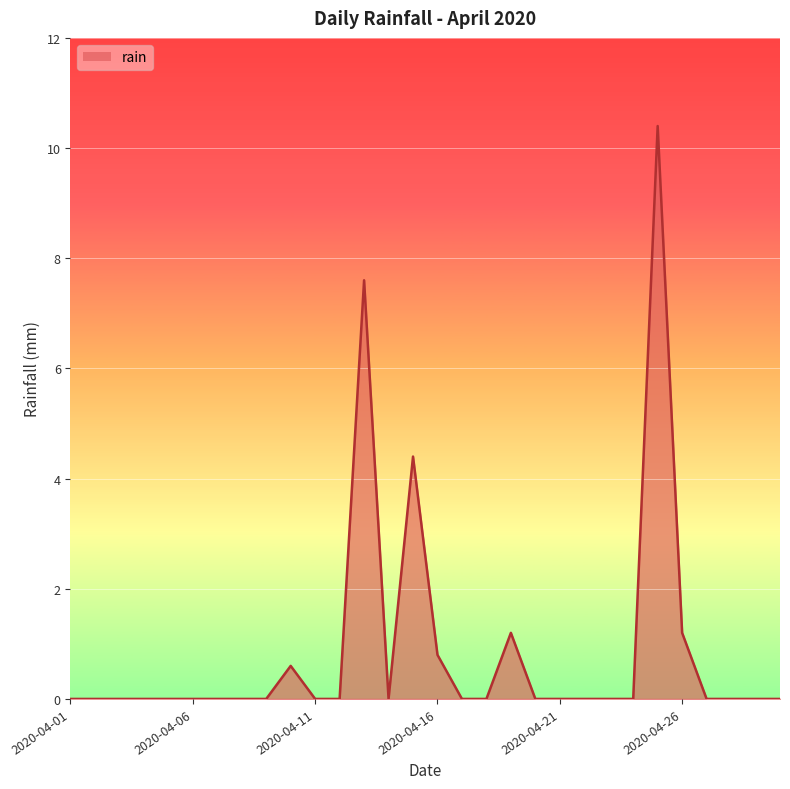

What is the difference between the maximum and minimum values?

10.4